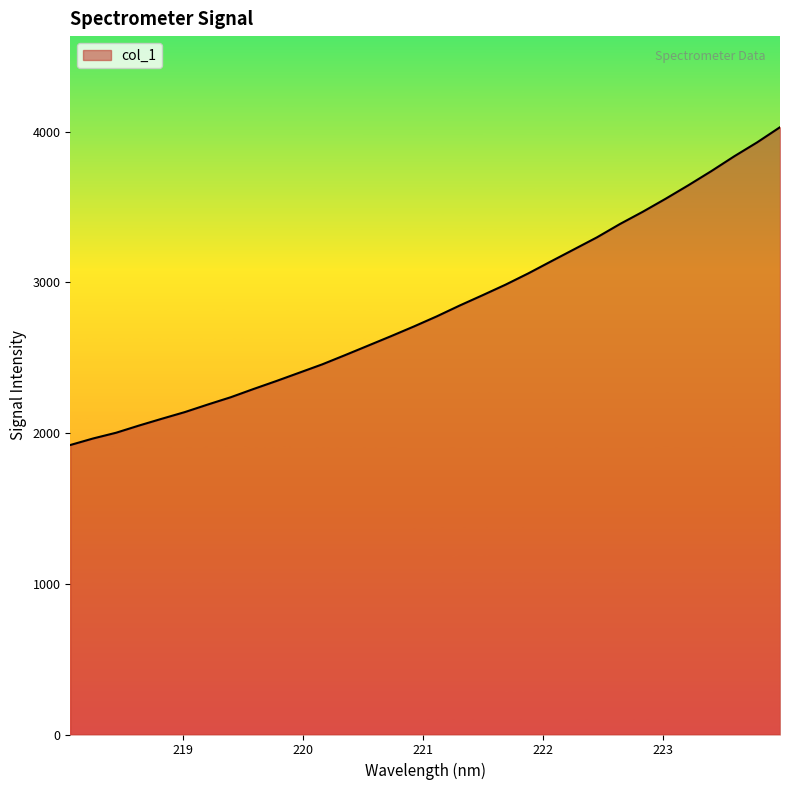

What is the maximum value shown in the chart?

4028.7